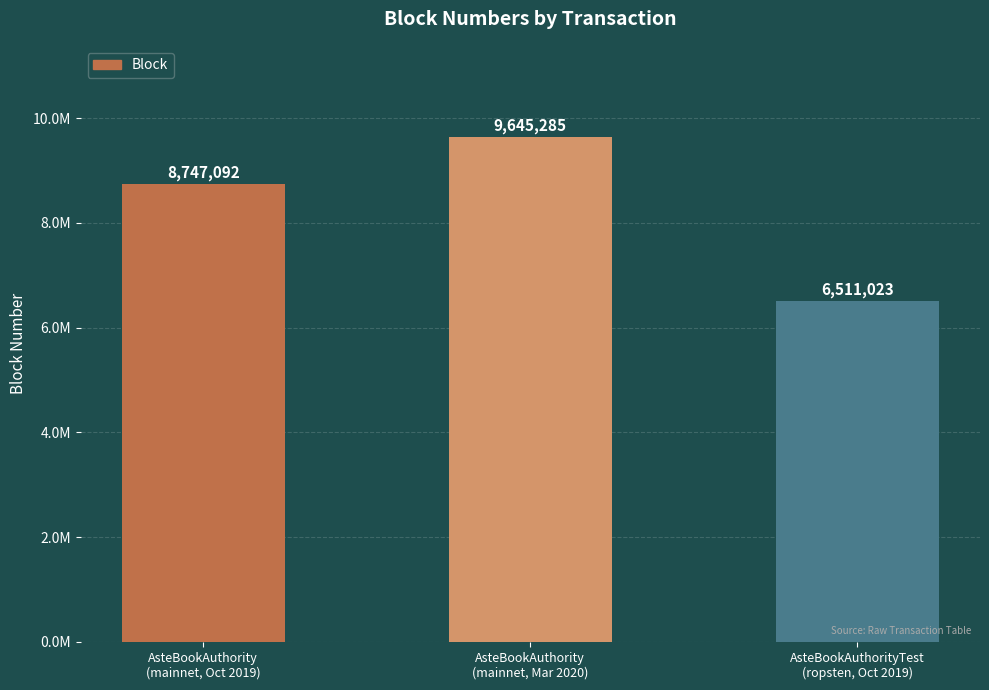

Rank the categories by value from lowest to highest.

AsteBookAuthorityTest
(ropsten, Oct 2019), AsteBookAuthority
(mainnet, Oct 2019), AsteBookAuthority
(mainnet, Mar 2020)